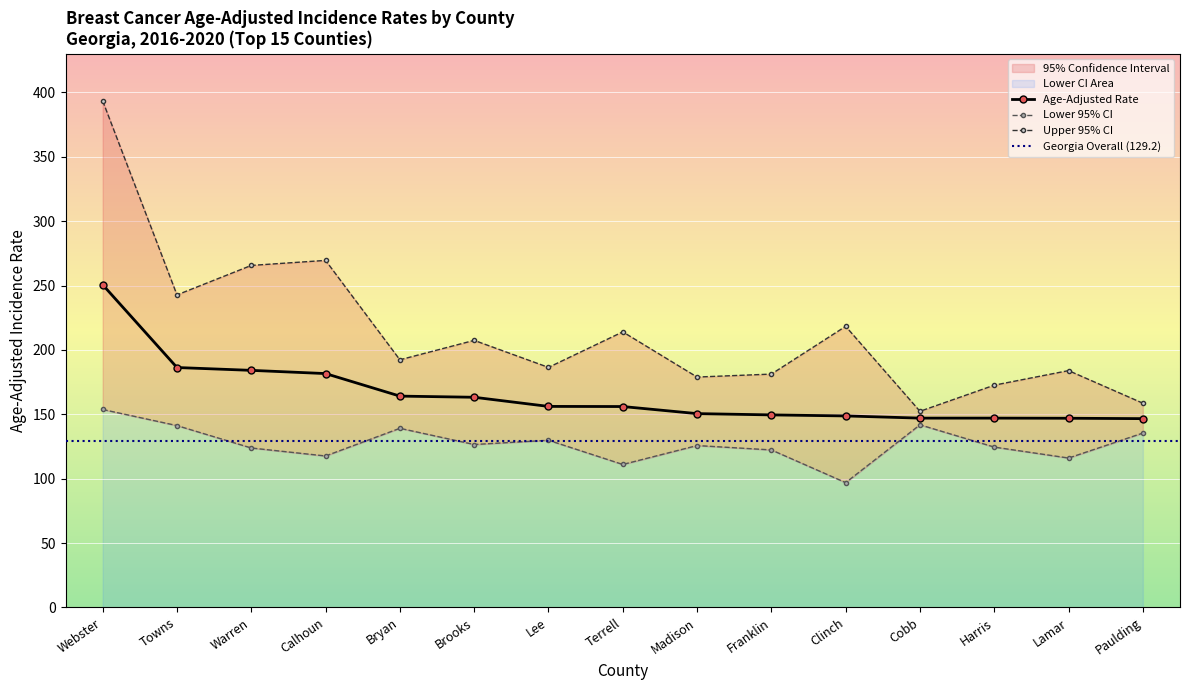

Is it true that Lower 95% CI equals 37.0 at Towns?

False